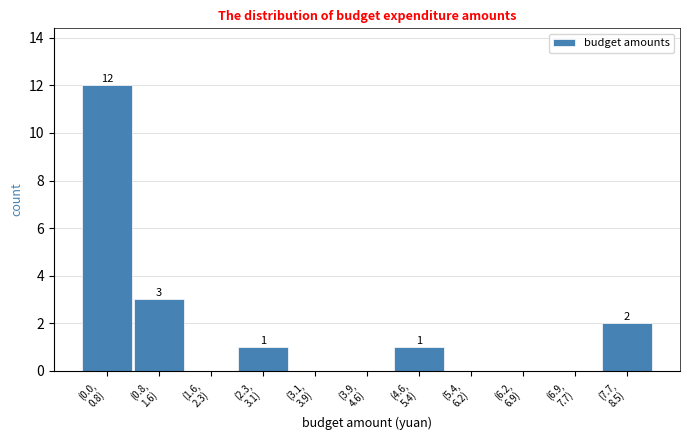

What is the sum of all values?

19